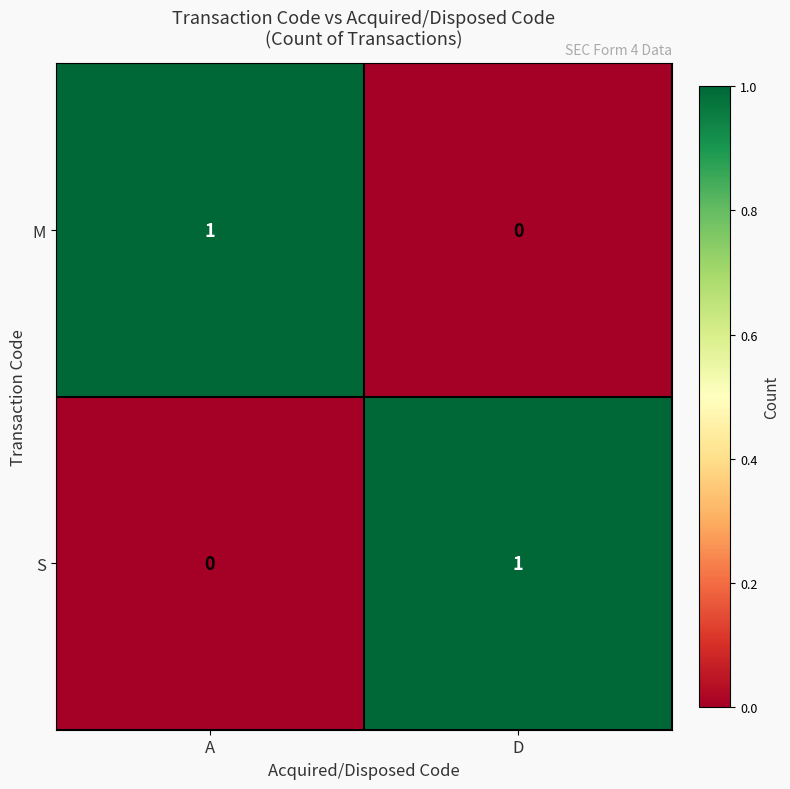

Which category has the lowest value in the M series?

D